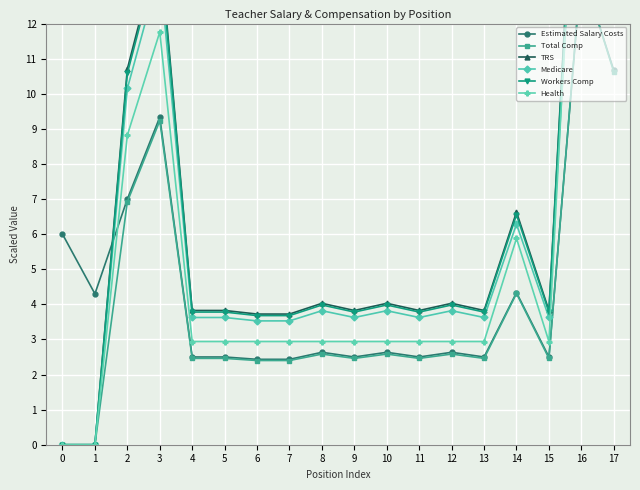

Where is the first local maximum for Health?

3